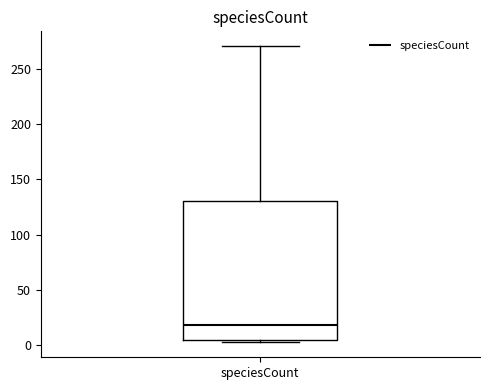

Transcribe this box plot: give where the median line is, the range the box spans, and where the two whiskers end, as read against the y-axis. The values are not printed on the chart, so give them approximately, as read against the axis.

median 20, box 5 to 130, whiskers 0 to 270